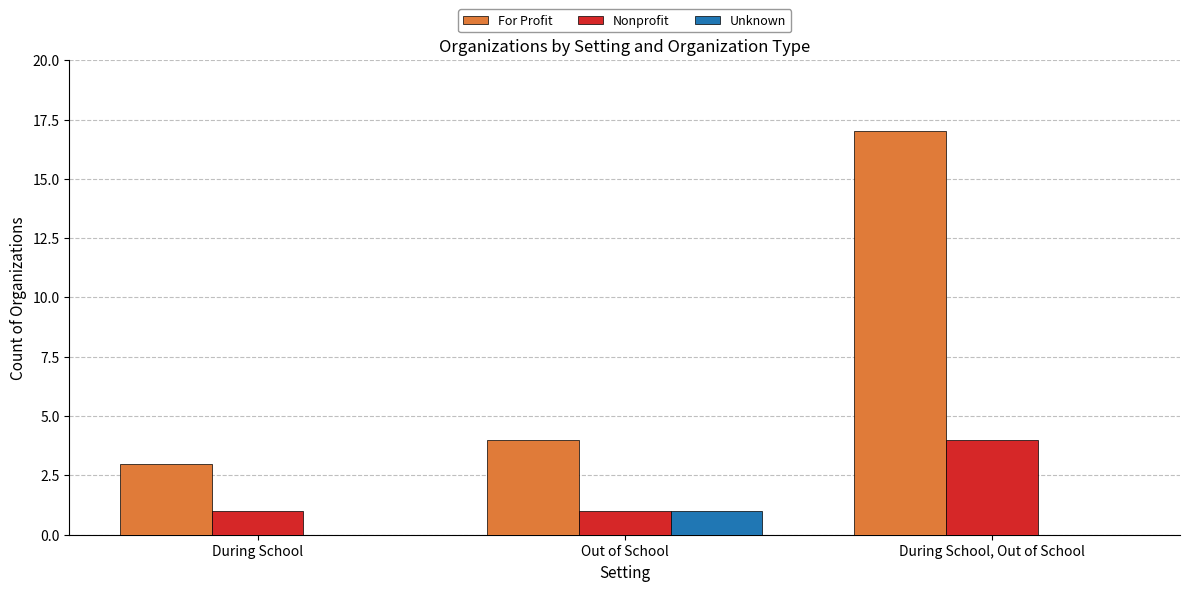

The For Profit series shows 17 at During School, Out of School. True or false?

True